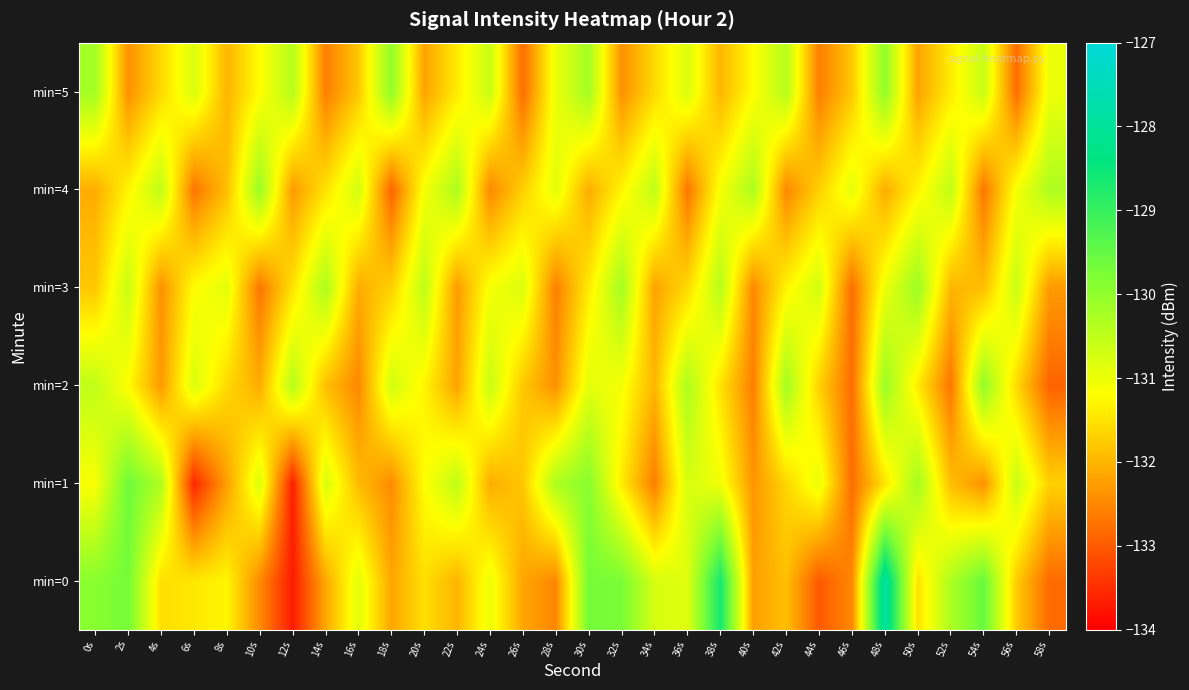

What is the difference between the highest and lowest values at 40s?

2.3